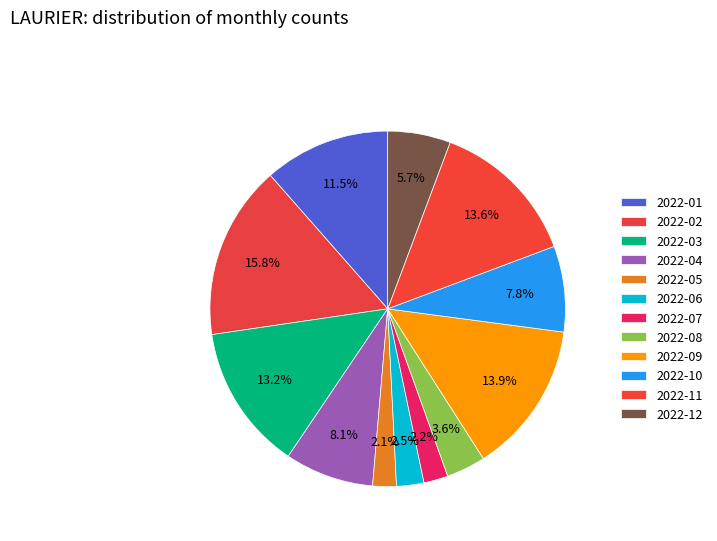

Count the number of slices in the pie.

12